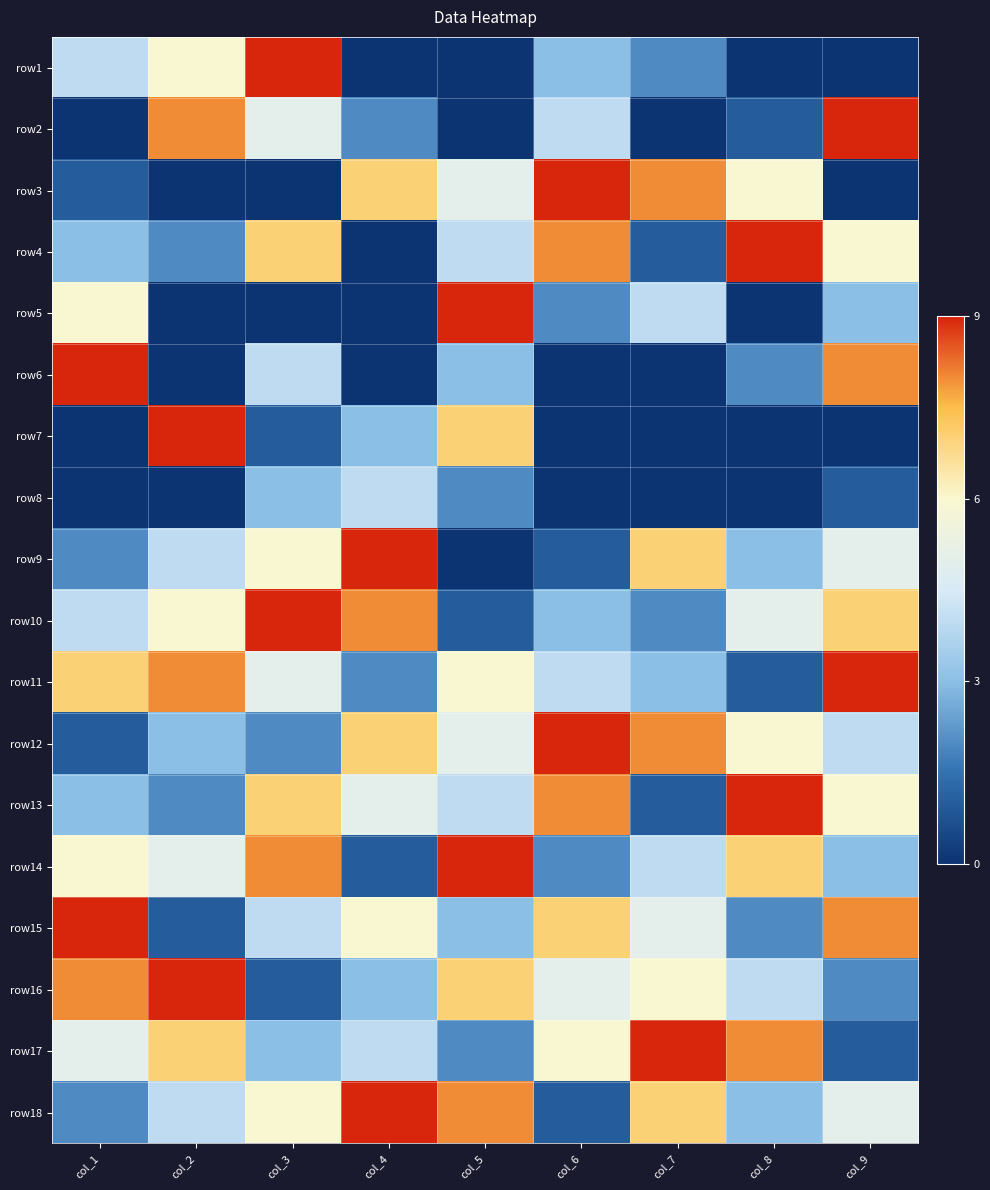

At how many categories does at least one series exceed 7?

9